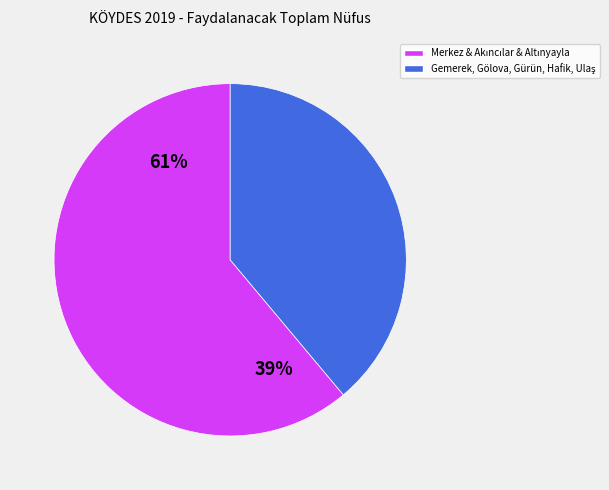

The Aşağı Tepecik Köyü slice represents 1% of the pie. True or false?

False